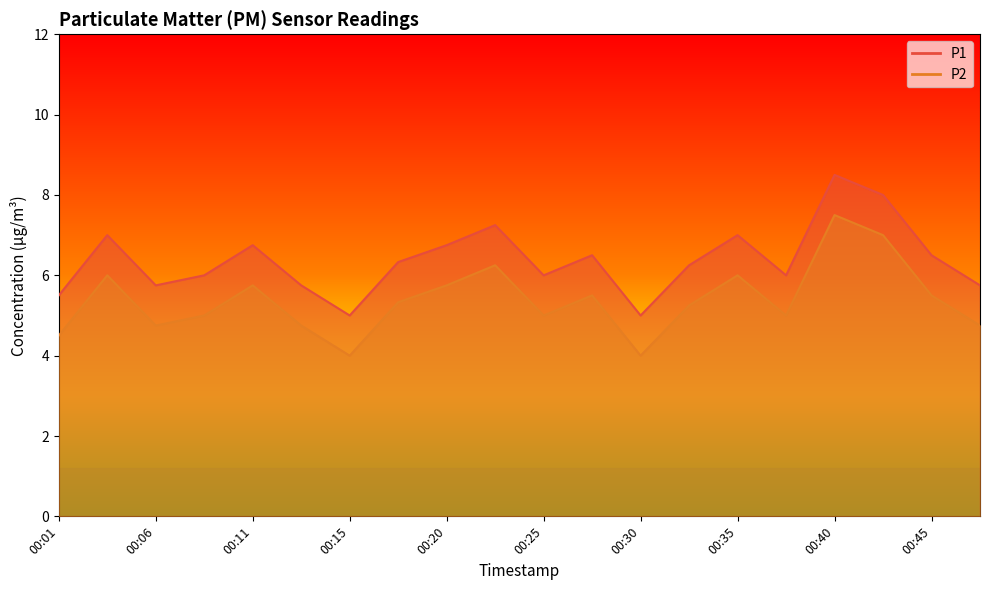

How many data points does each series have?

20